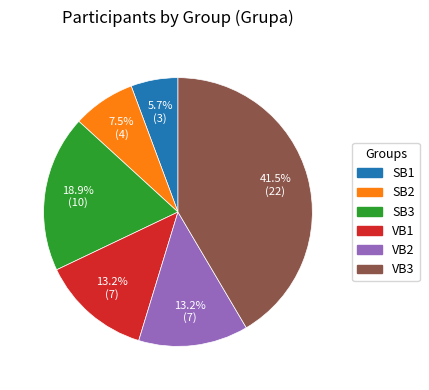

Between SB1 and SB3, which is larger?

SB3